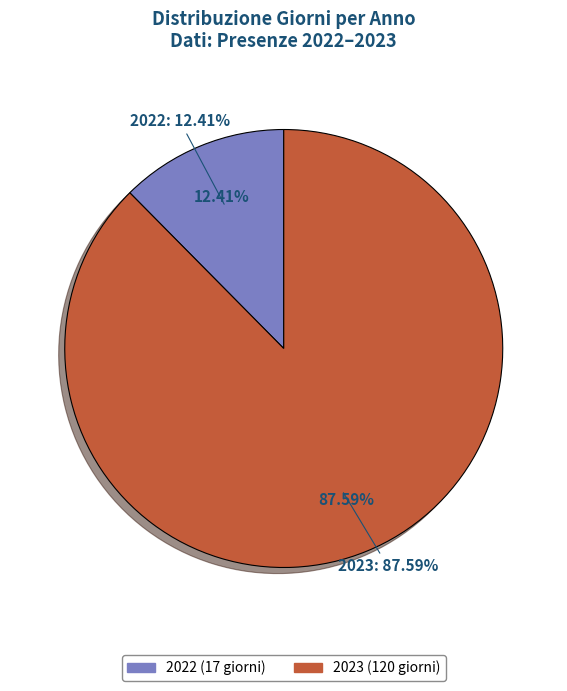

The 2023 slice represents 88% of the pie. True or false?

True